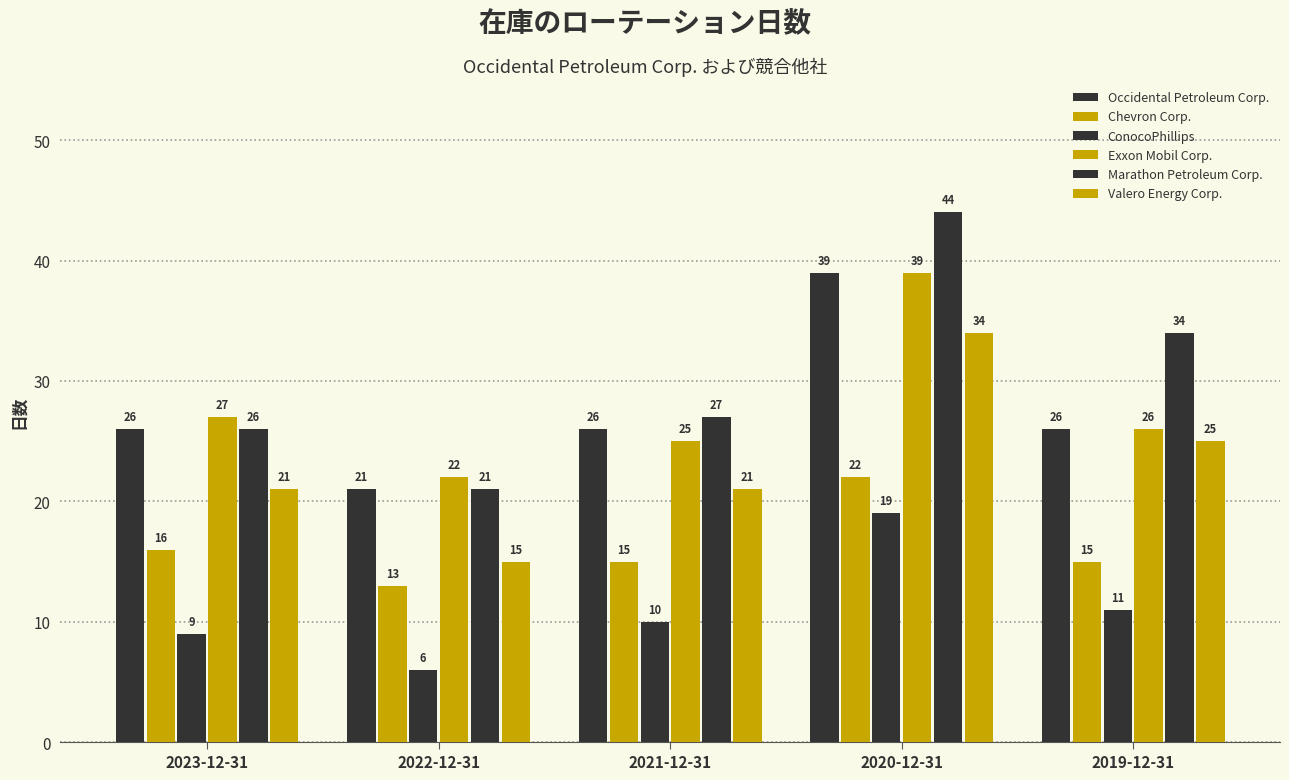

Count the number of categories in the chart.

5